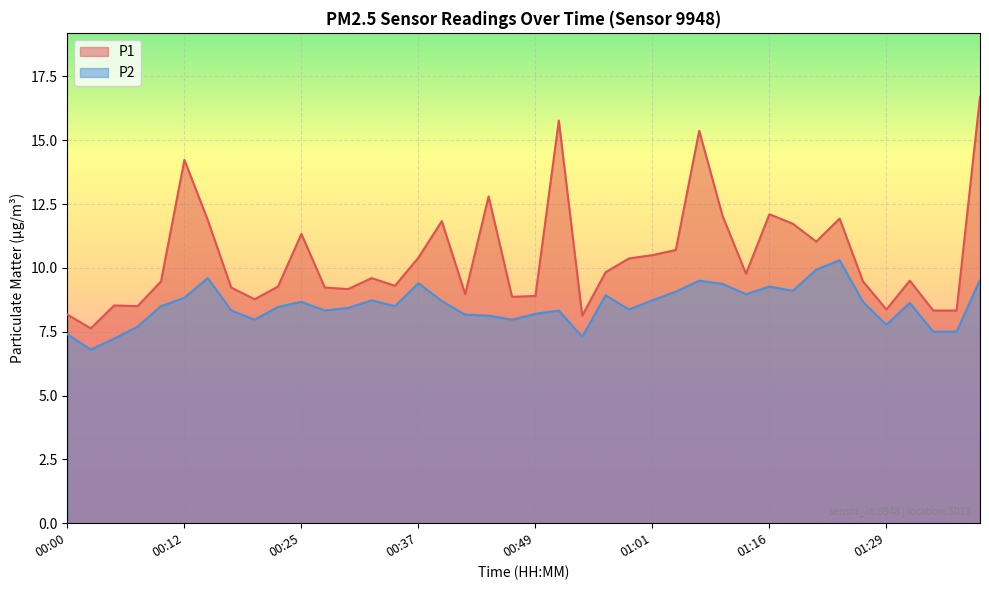

Reading left to right, transcribe all the data shown in this chart.

P1: 8.2	7.6	8.5	8.5	9.5	14.2	11.9	9.2	8.8	9.3	11.3	9.2	9.2	9.6	9.3	10.4	11.8	9.0	12.8	8.9	8.9	15.8	8.1	9.8	10.4	10.5	10.7	15.4	12.0	9.8	12.1	11.7	11.0	11.9	9.5	8.4	9.5	8.3	8.3	16.7
P2: 7.4	6.8	7.2	7.7	8.5	8.8	9.6	8.3	8.0	8.5	8.7	8.3	8.4	8.7	8.5	9.4	8.7	8.2	8.1	8.0	8.2	8.3	7.3	8.9	8.4	8.7	9.1	9.5	9.4	9.0	9.3	9.1	9.9	10.3	8.7	7.8	8.6	7.5	7.5	9.5